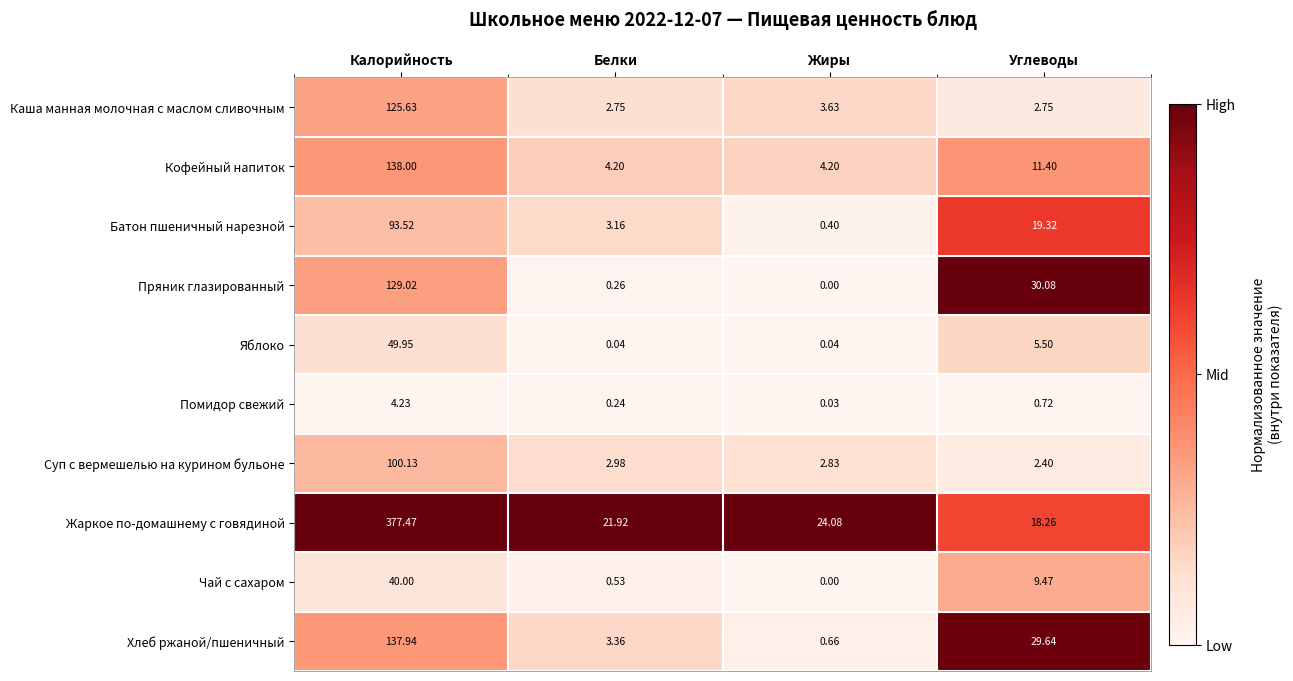

Which series has the largest total across all categories?

Жаркое по-домашнему с говядиной